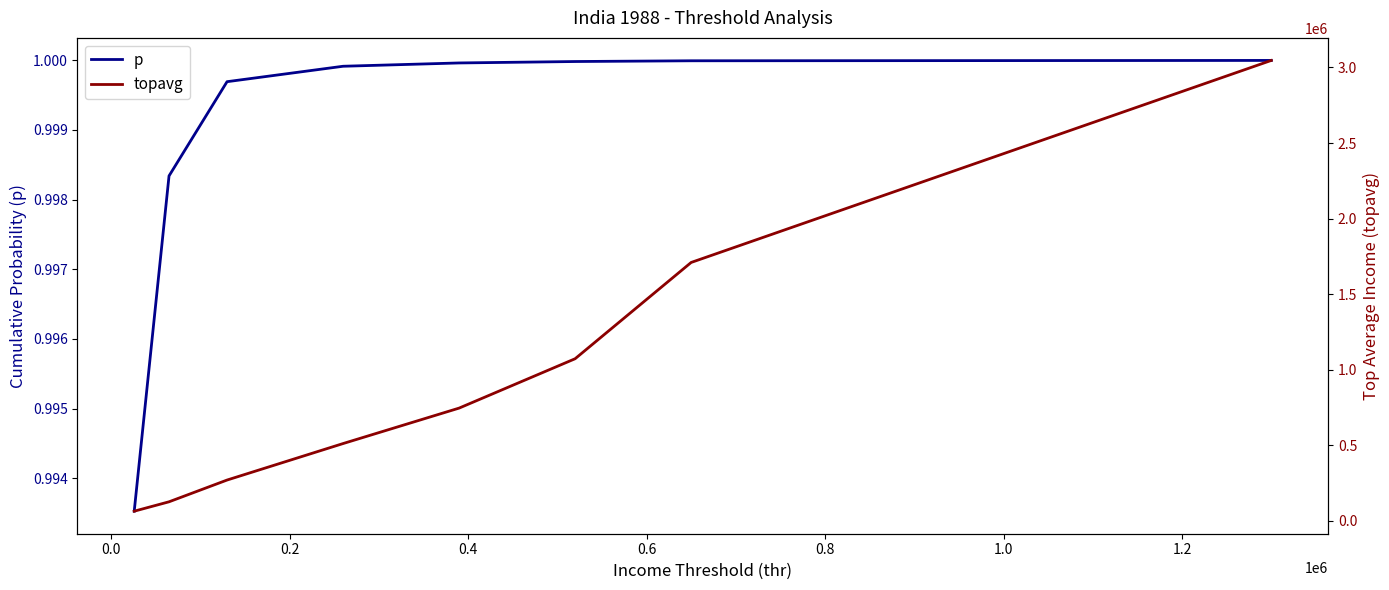

List the series in order of their peak value, highest first.

topavg, p